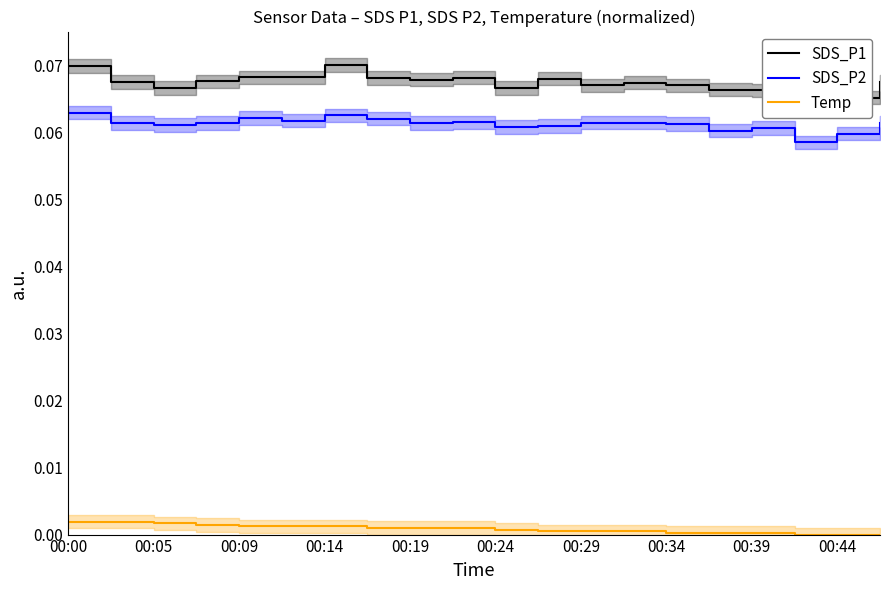

What are all the series names shown in the legend?

SDS_P1, SDS_P2, Temp